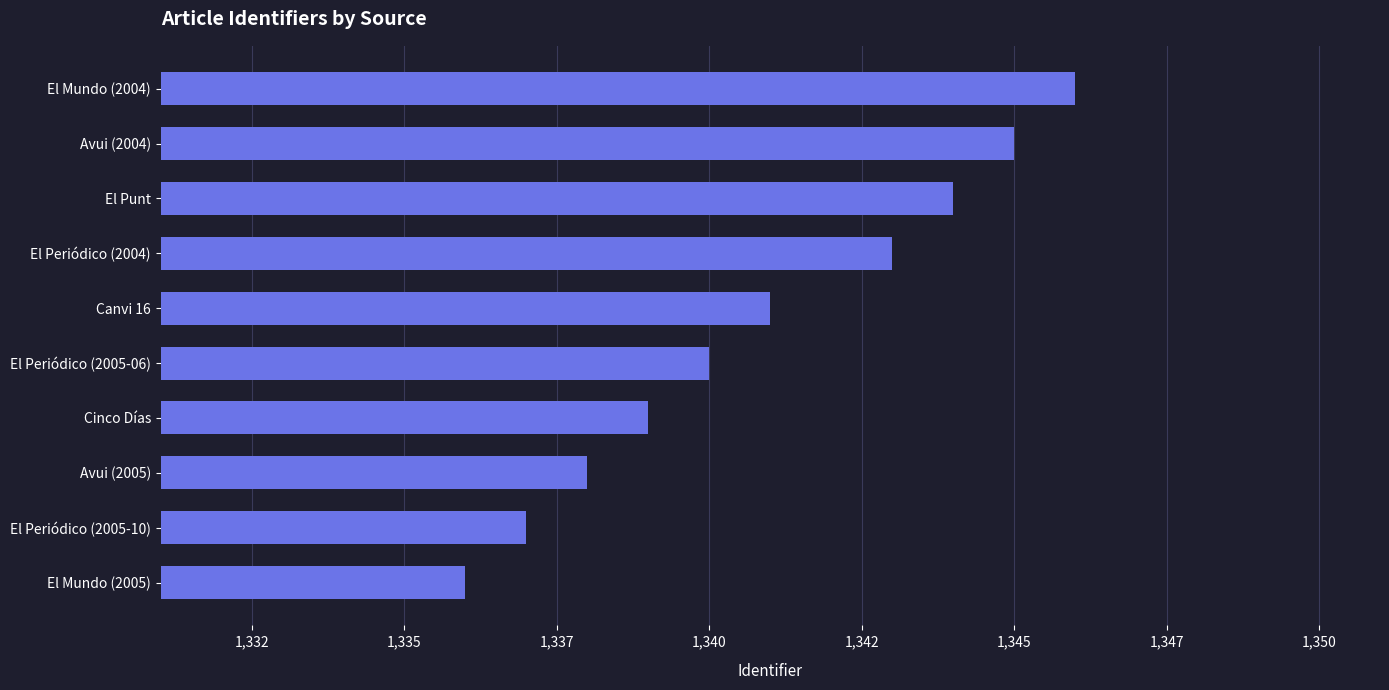

At which category does the chart reach its peak across all series?

El Mundo (2004)